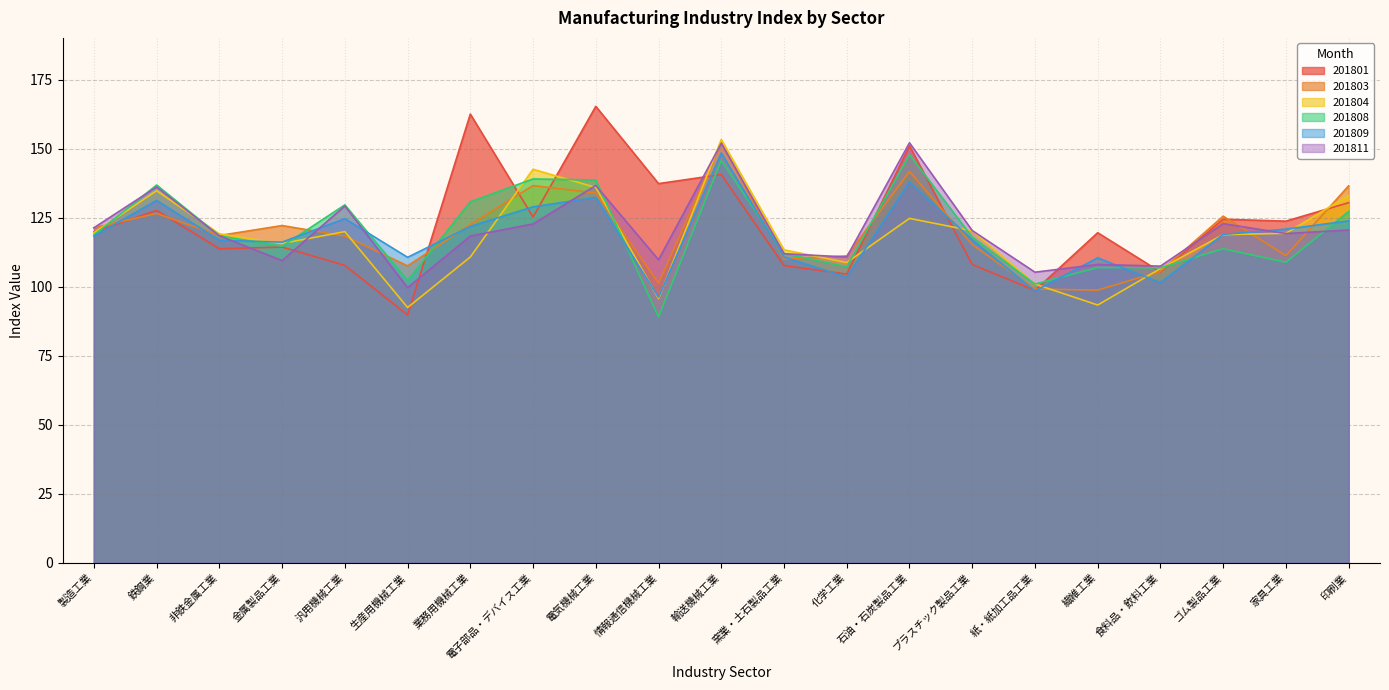

At which label does 201801 reach its peak?

電気機械工業